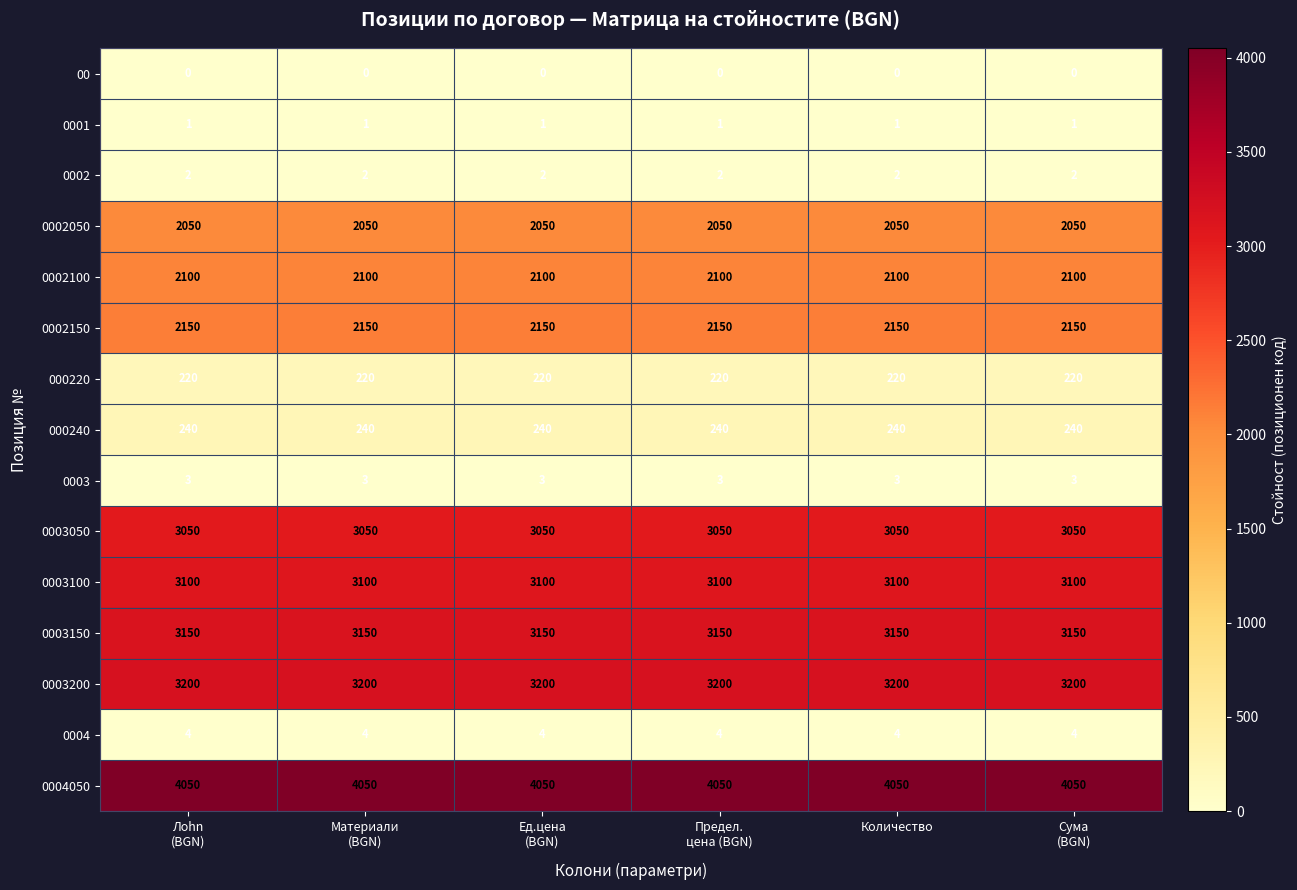

The 0003200 series shows 4425 at Количество. True or false?

False